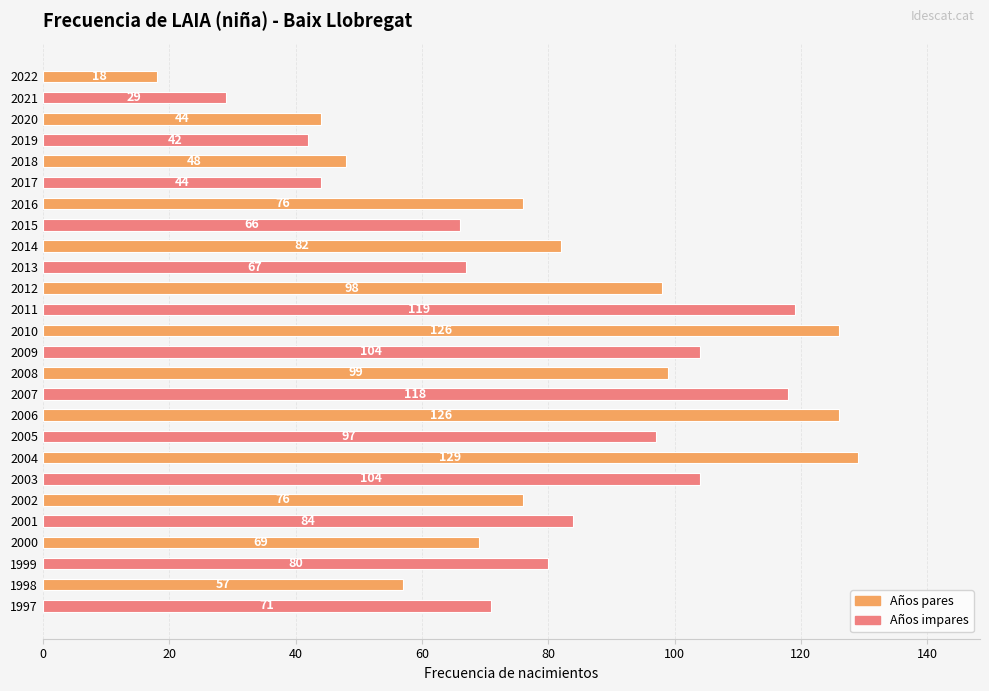

Reading top to bottom, extract all data points from this chart.

2022=18	2021=29	2020=44	2019=42	2018=48	2017=44	2016=76	2015=66	2014=82	2013=67	2012=98	2011=119	2010=126	2009=104	2008=99	2007=118	2006=126	2005=97	2004=129	2003=104	2002=76	2001=84	2000=69	1999=80	1998=57	1997=71